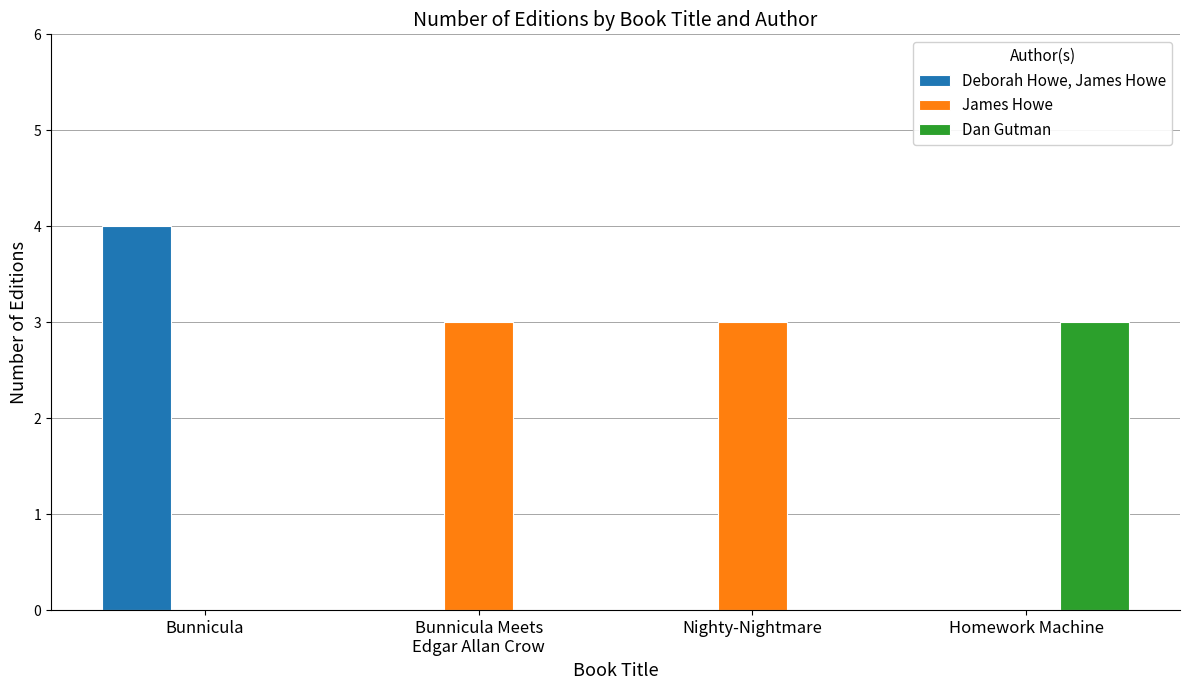

Are the bars grouped side by side (vs. stacked)?

Yes